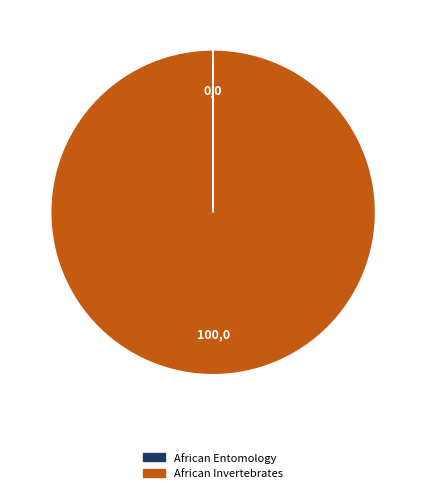

Does any single category account for the majority?

Yes